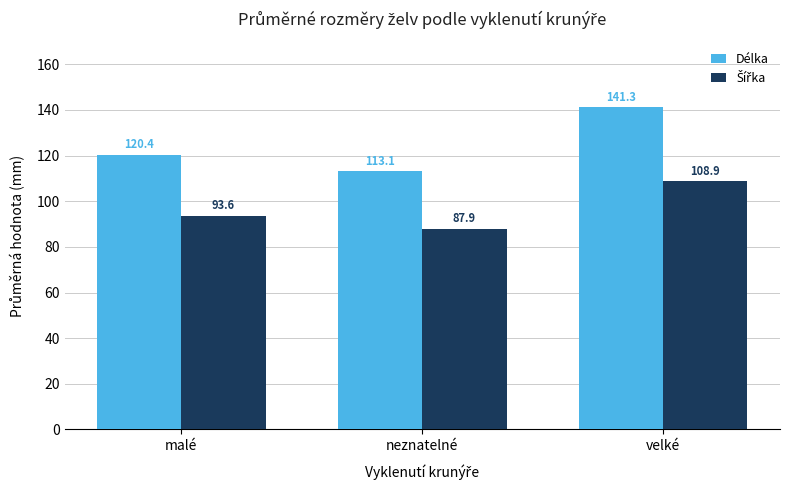

Rank the categories by Délka value from lowest to highest.

neznatelné, malé, velké